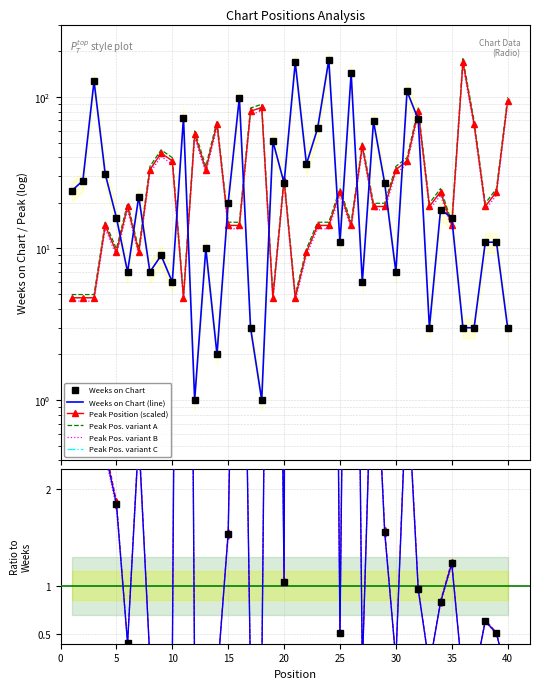

Rank the categories by Weeks on Chart value from lowest to highest.

12, 18, 14, 17, 33, 36, 37, 40, 10, 27, 6, 8, 30, 9, 13, 25, 38, 39, 5, 35, 34, 15, 7, 1, 20, 29, 2, 4, 22, 19, 23, 28, 32, 11, 16, 31, 3, 26, 21, 24